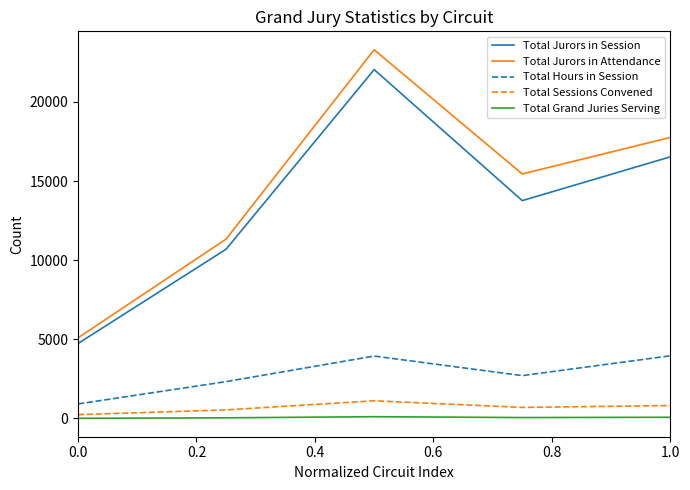

Does the chart display data point markers on the line(s)?

No